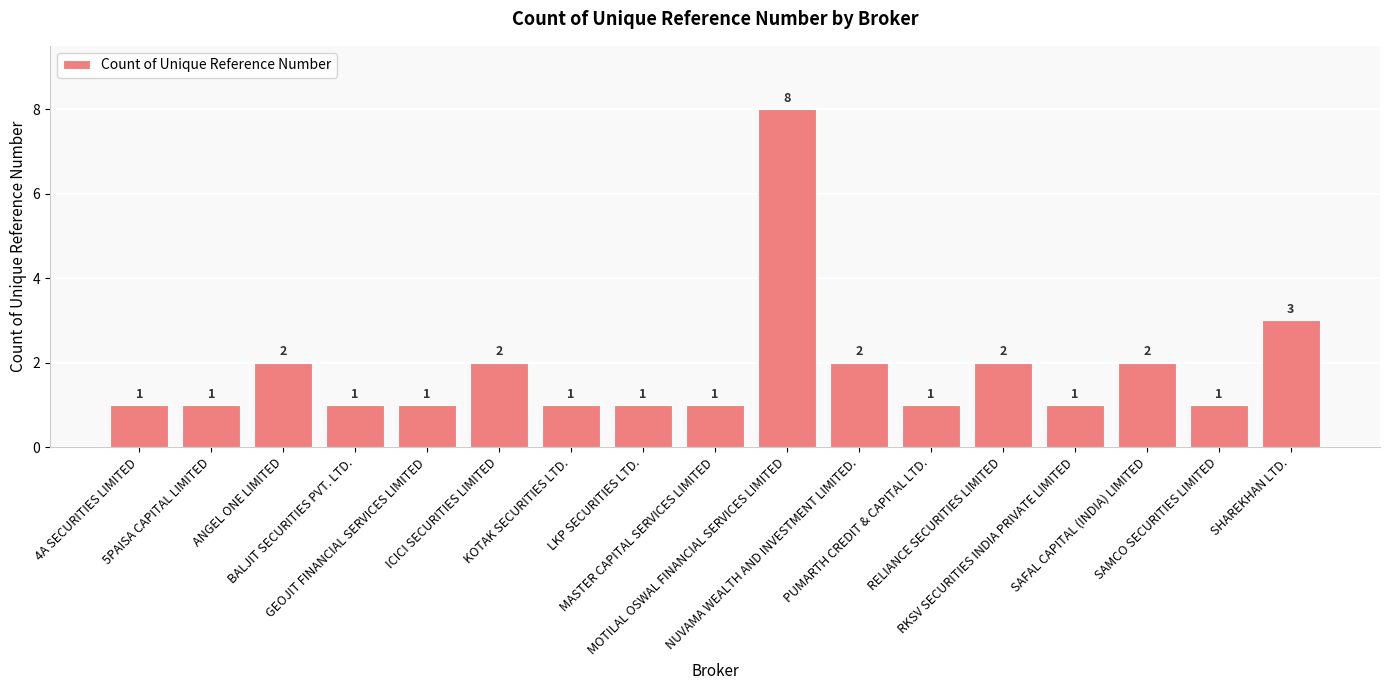

What is the sum of all values?

31